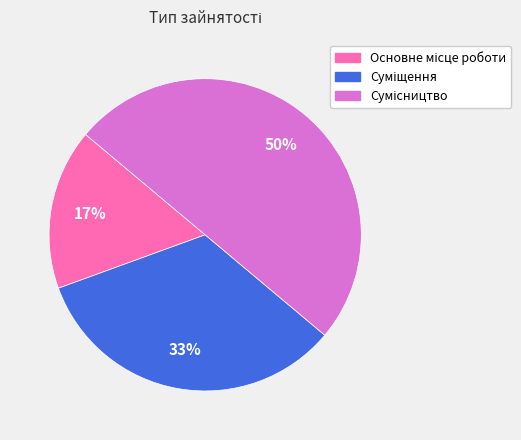

To the nearest percent, what is the difference between the largest and smallest slice percentages?

33%